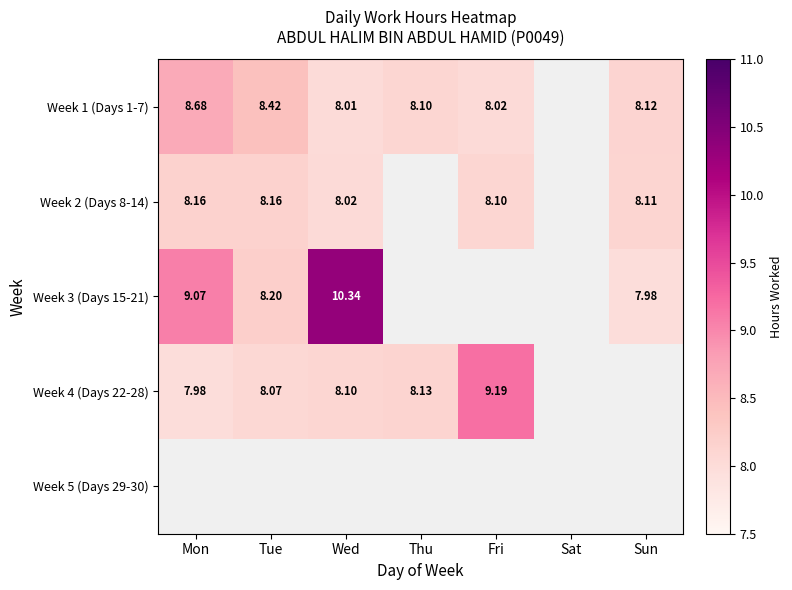

What is the spread (max minus min) of values at Fri?

1.2